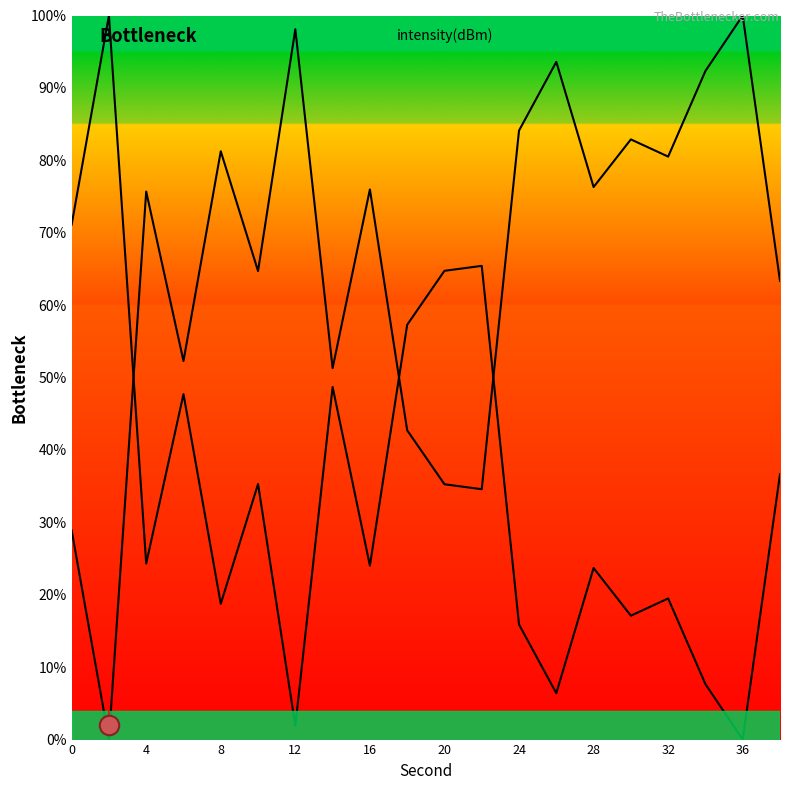

Is it true that the value at 26 is 93.6?

True